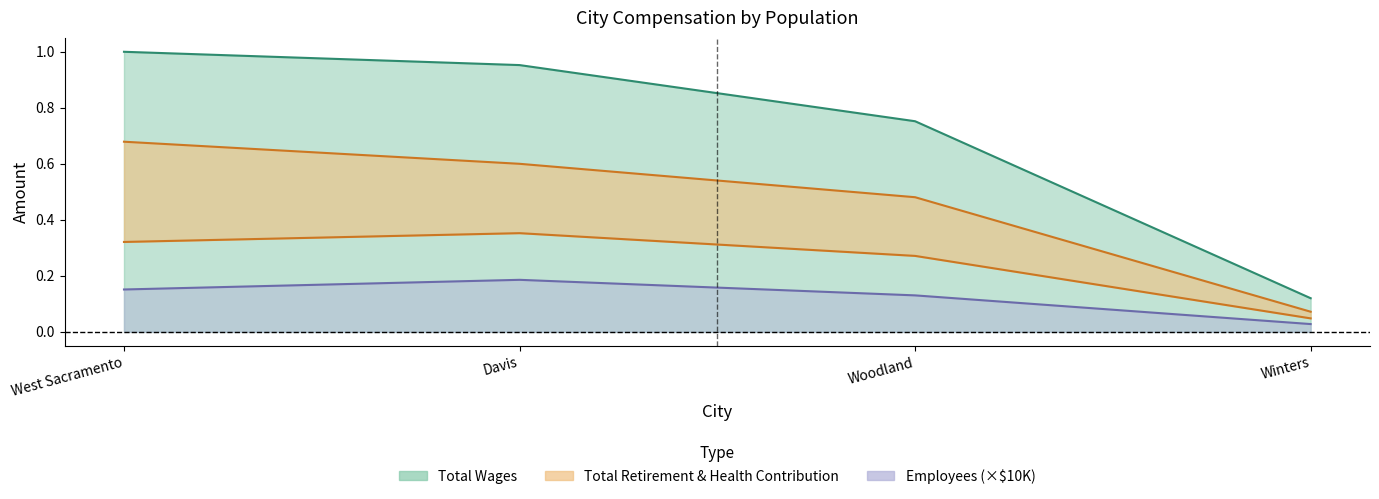

True or false: Total Wages and Employees cross at least once.

False